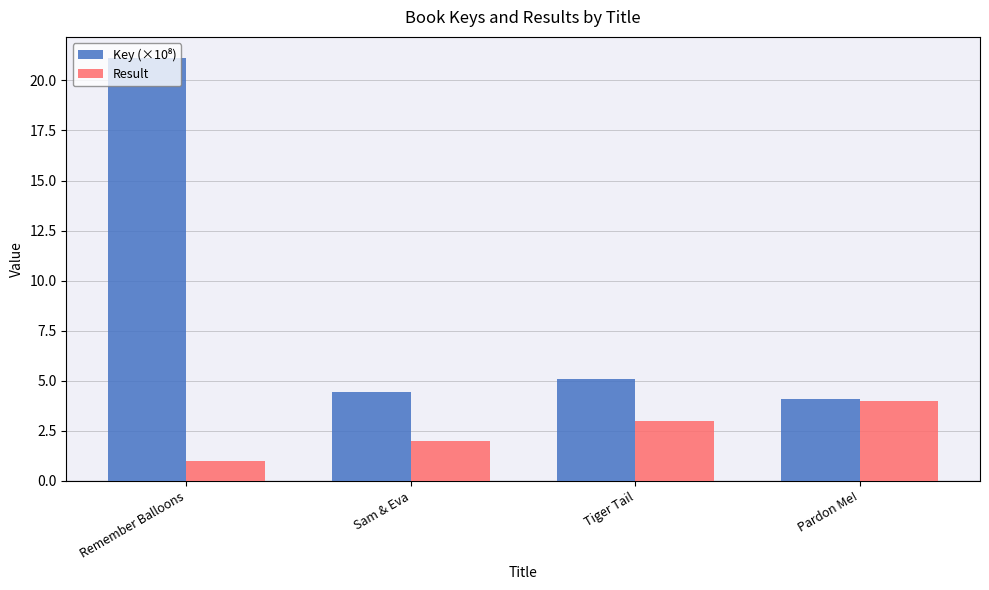

What is the difference between the highest and lowest values at Remember Balloons?

20.1